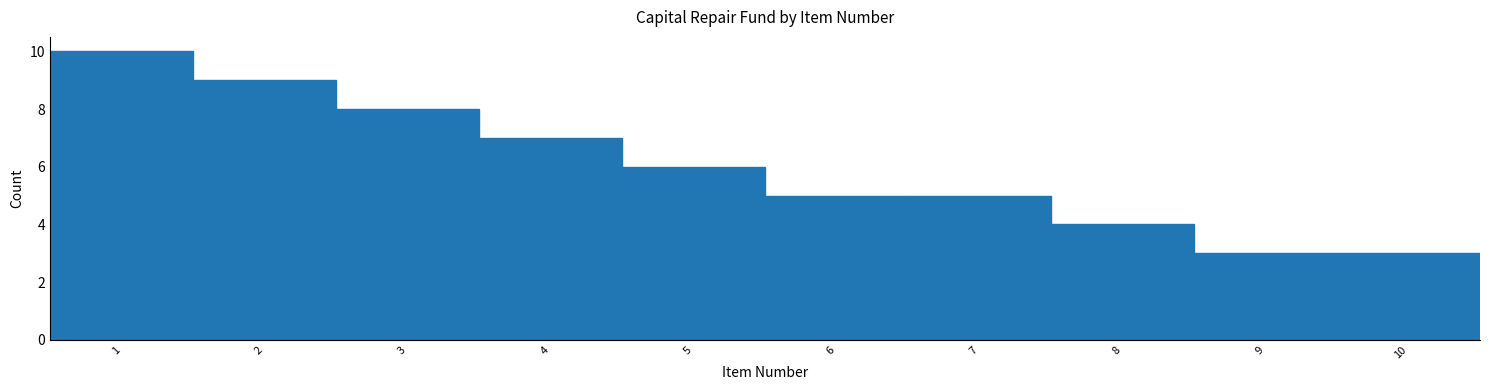

Which range on the x-axis has the tallest bar?

0.5 to 1.5